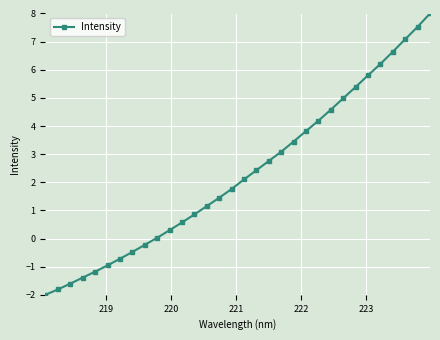

True or false: the data has more than 1 interior local peaks.

False